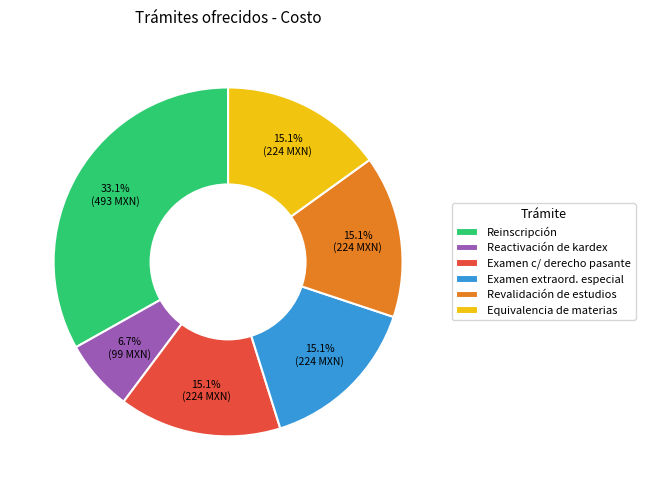

Is there any slice that represents more than half of the pie?

No